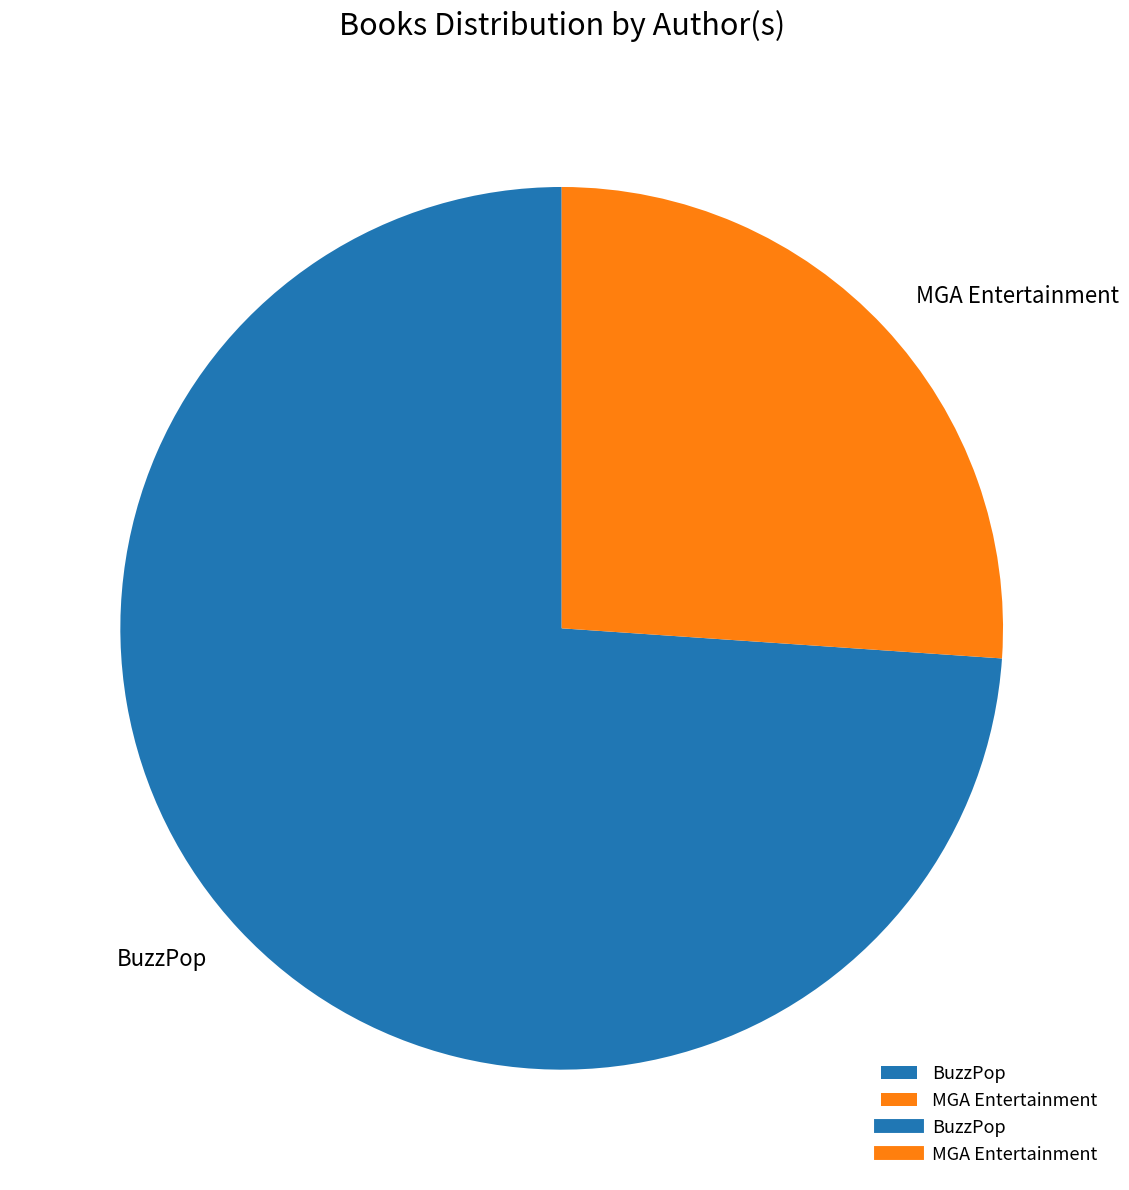

How many segments does this pie chart have?

2